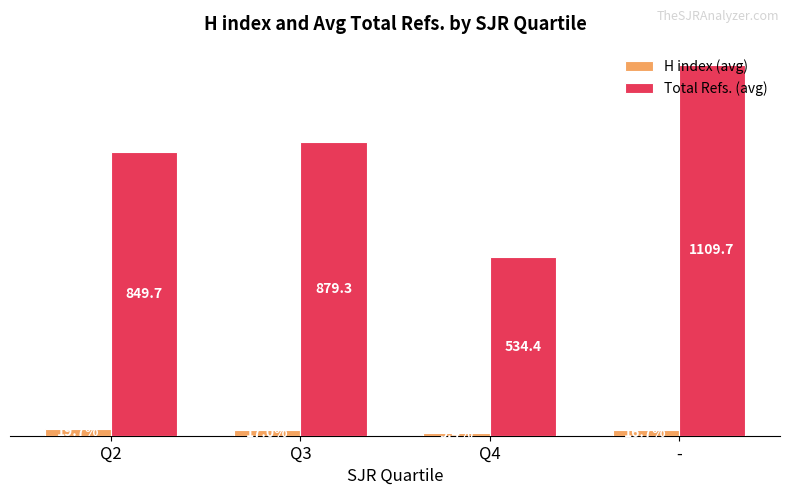

List the series in order of their overall mean, highest first.

Total Refs. (avg), H index (avg)